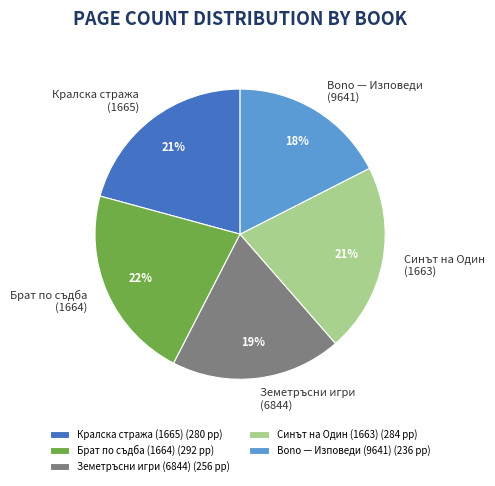

To the nearest percent, what is the average slice percentage?

20%